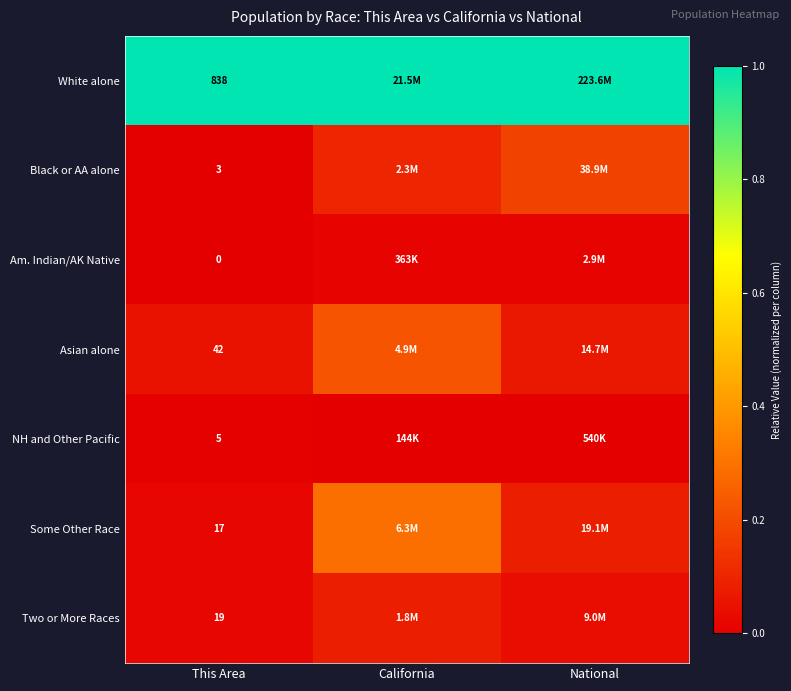

Which category has the lowest value across all series?

This Area